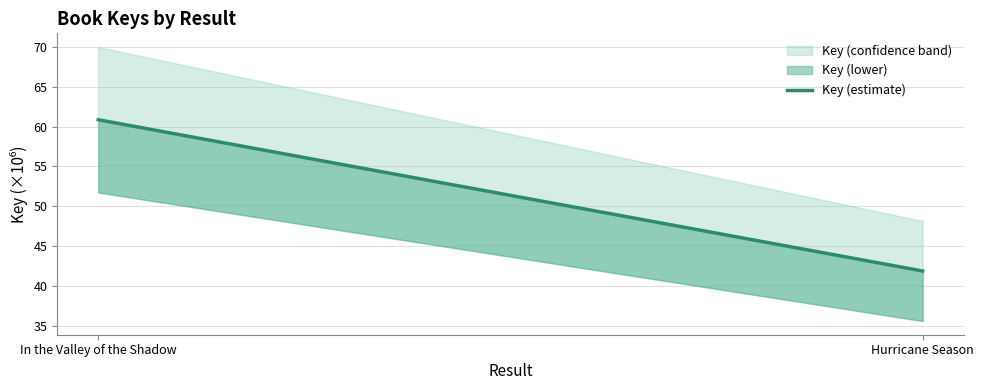

How many lines are shown in the chart?

1